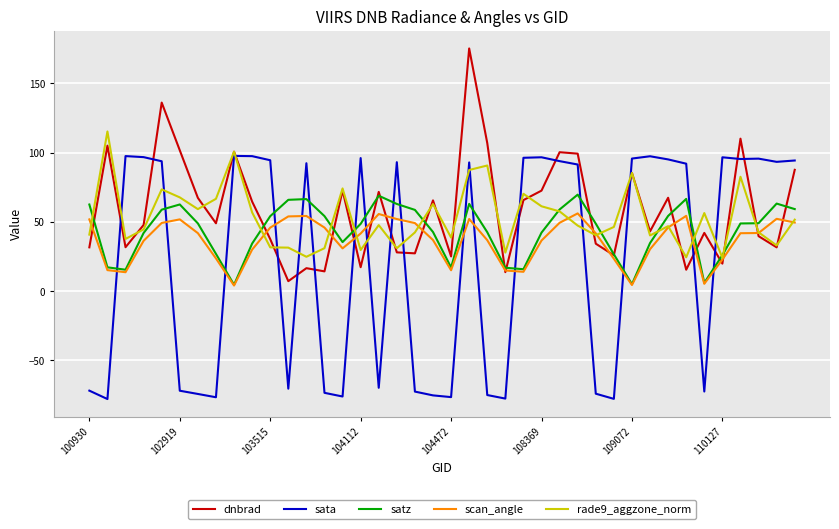

Rank the series by their maximum value, from highest to lowest.

dnbrad, rade9_aggzone_norm, sata, satz, scan_angle